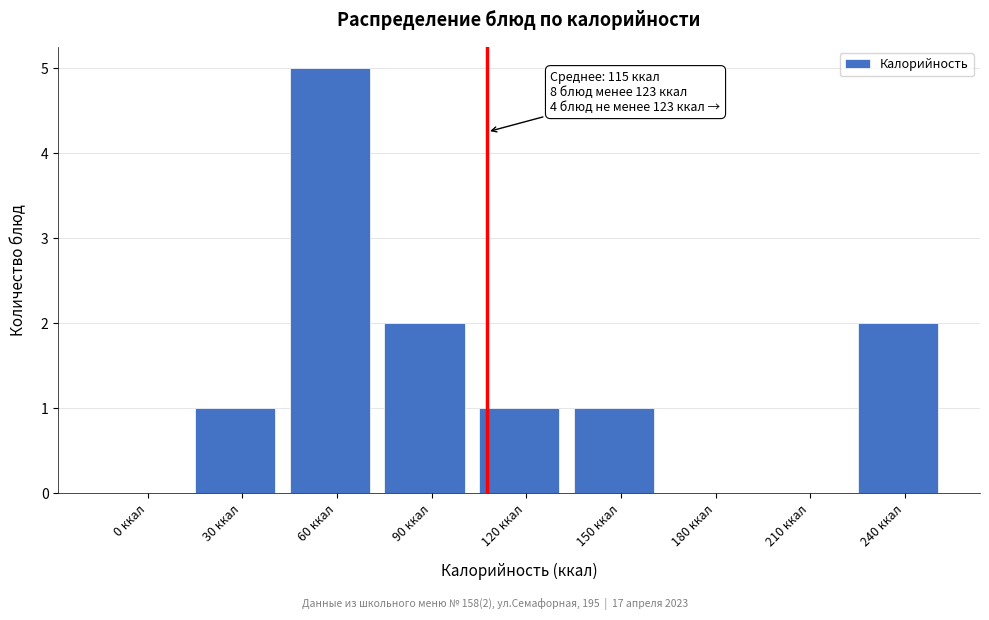

Reading left to right, transcribe all the data shown in this chart.

0 ккал=0	30 ккал=1	60 ккал=5	90 ккал=2	120 ккал=1	150 ккал=1	180 ккал=0	210 ккал=0	240 ккал=2